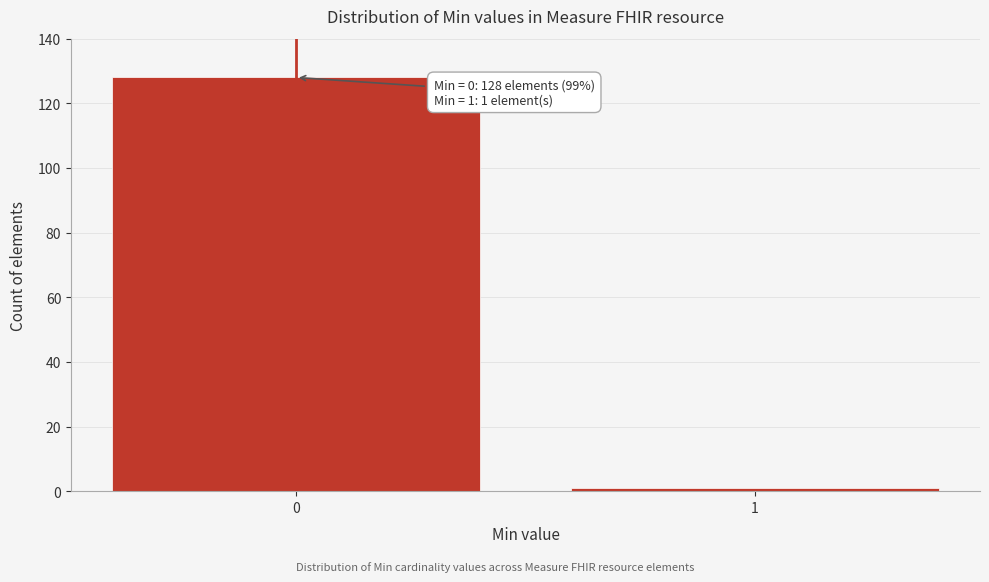

Reading left to right, extract all data points from this chart.

128	1